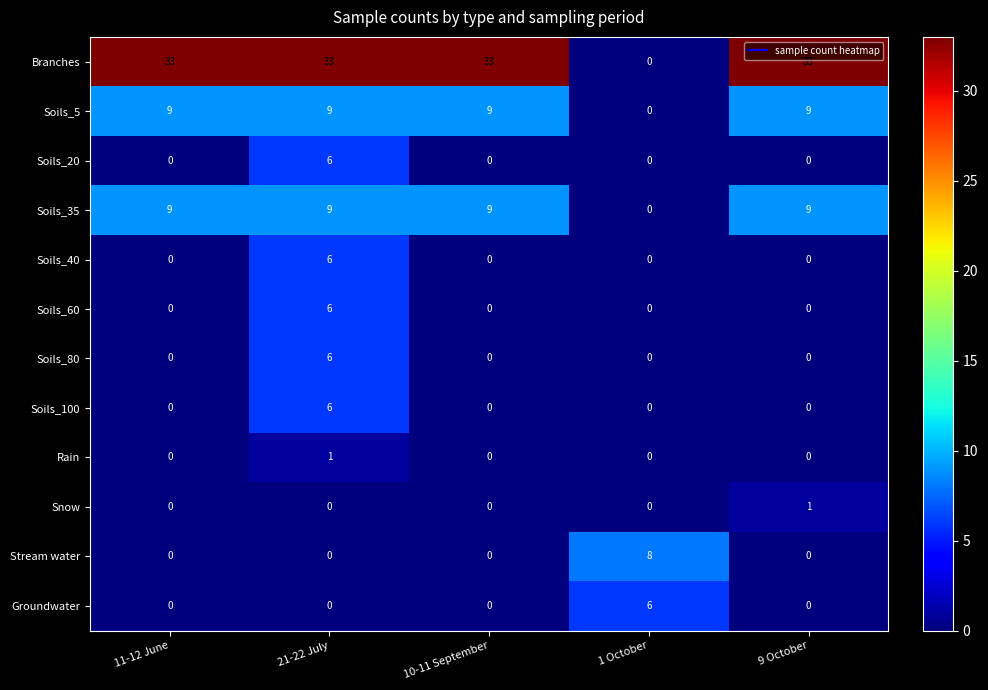

What is the maximum value shown in the chart?

33